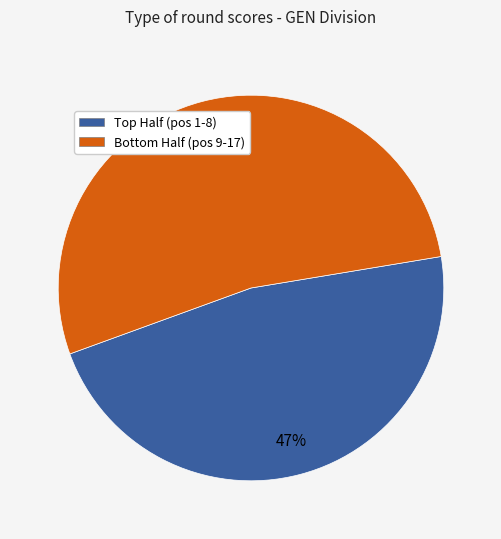

Is there any slice that represents more than half of the pie?

Yes